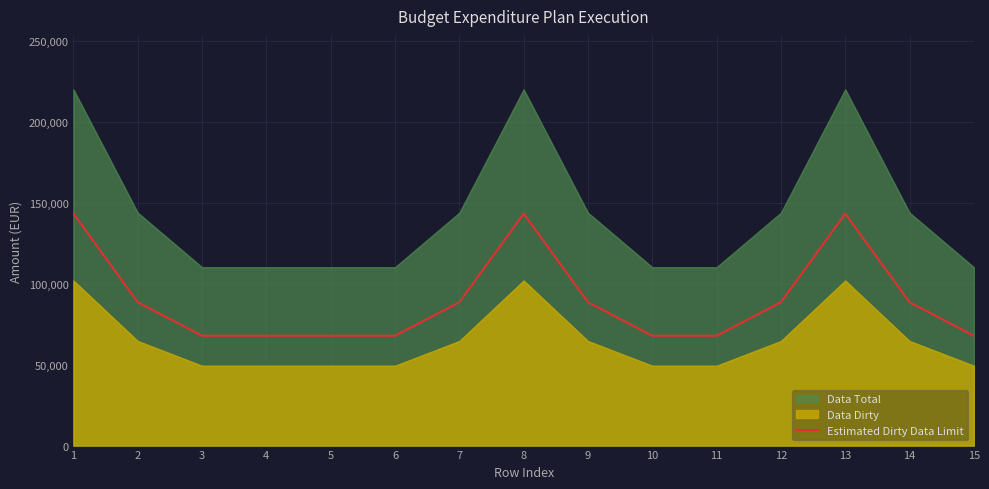

What is the maximum value for Estimated Dirty Data Limit?

143350